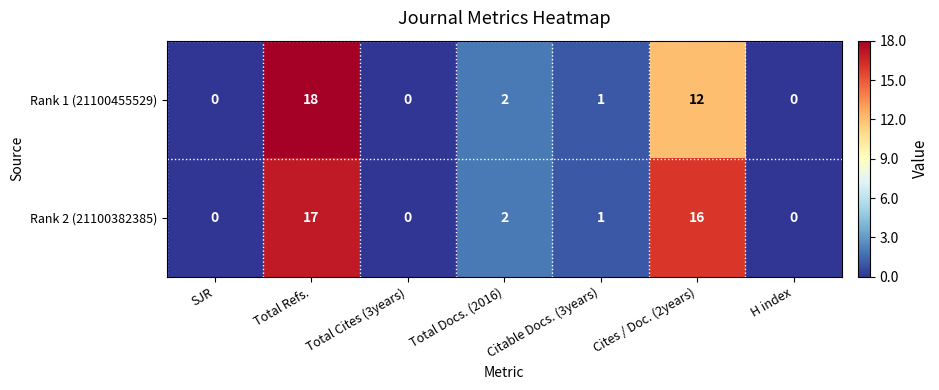

The Rank 2 (21100382385) series shows 3 at Total Docs. (2016). True or false?

False